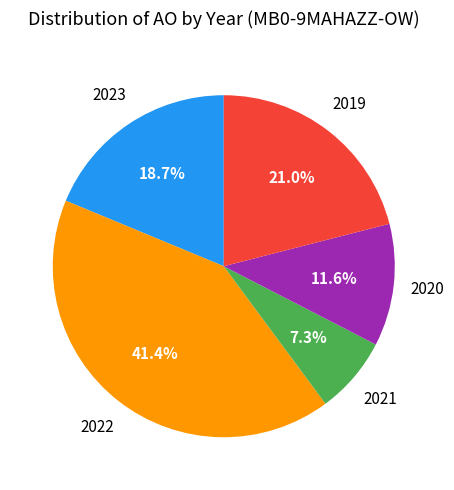

Does any single category account for the majority?

No